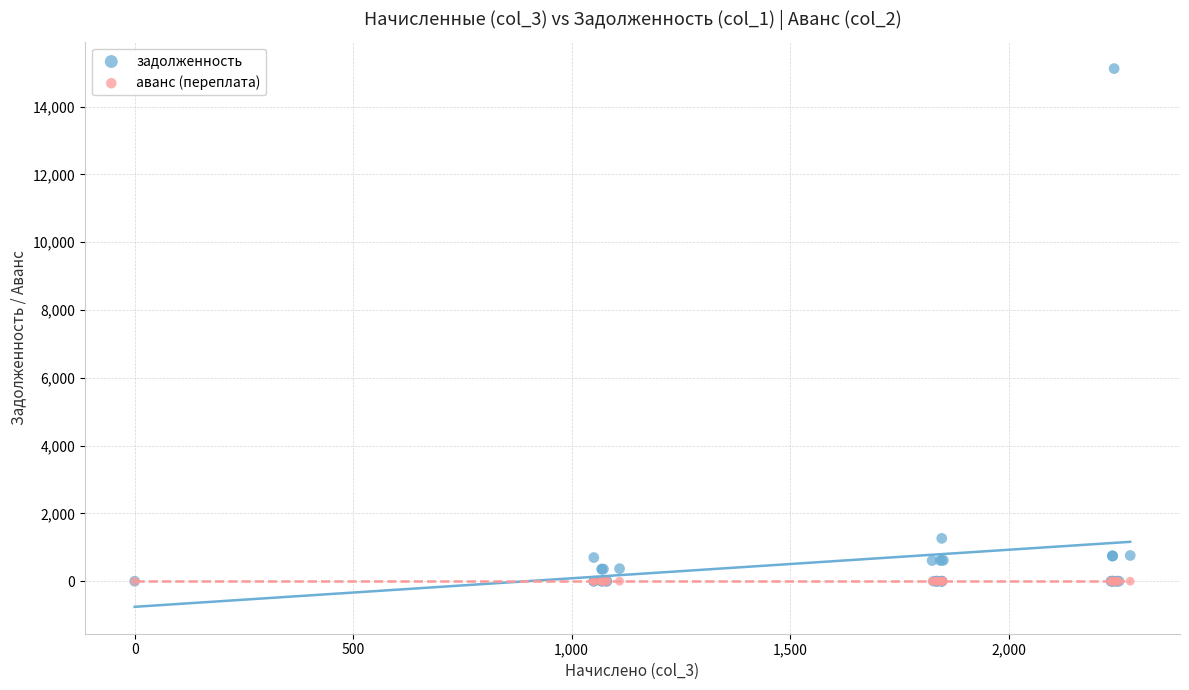

Across all series, what Y value is closest to 7561?

1263.8